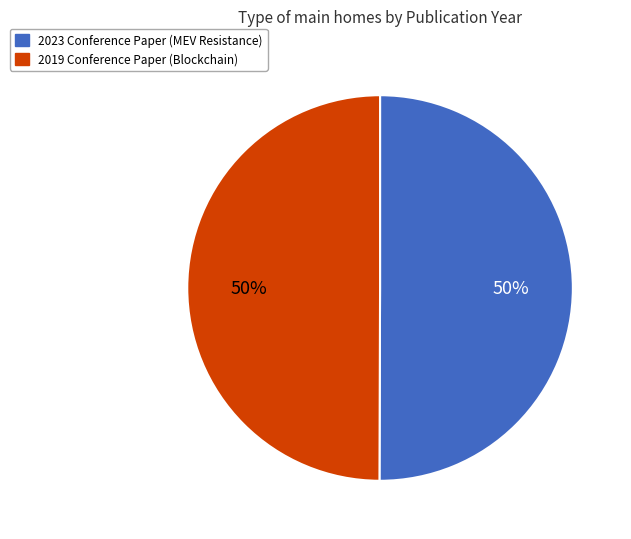

To the nearest percent, what is the average slice percentage?

50%